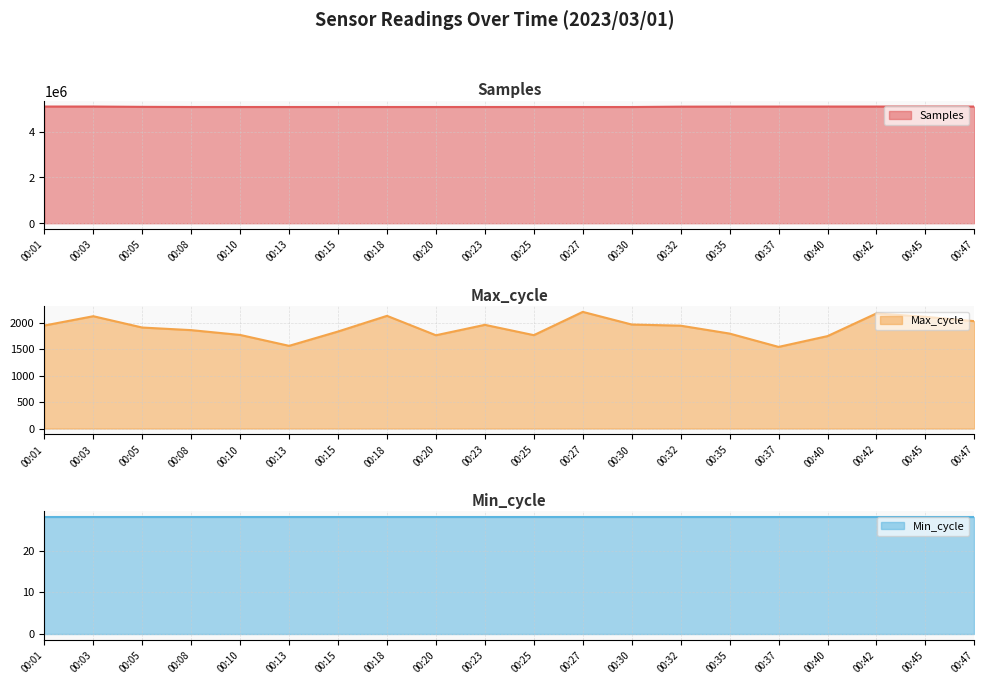

True or false: Min_cycle line and Max_cycle line cross at least once.

False